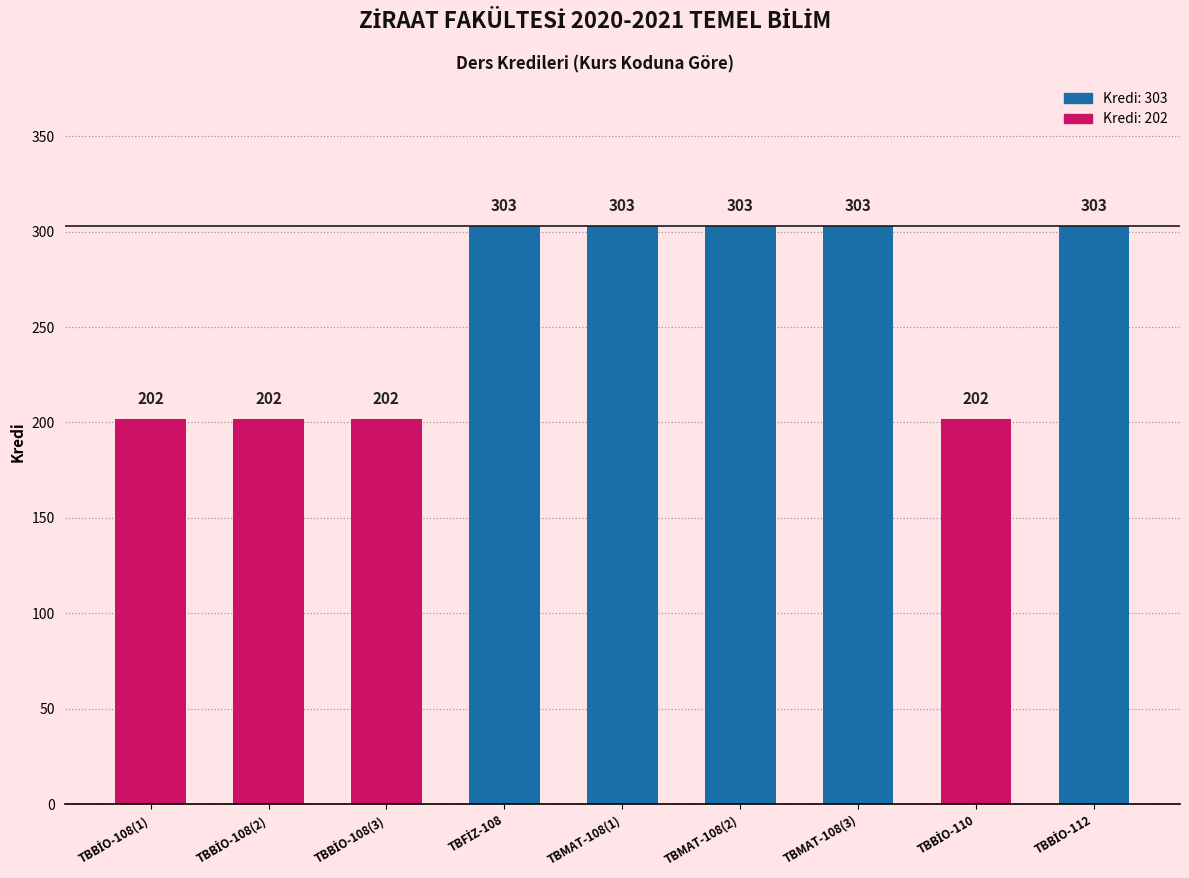

What is the difference between the maximum and minimum values?

101